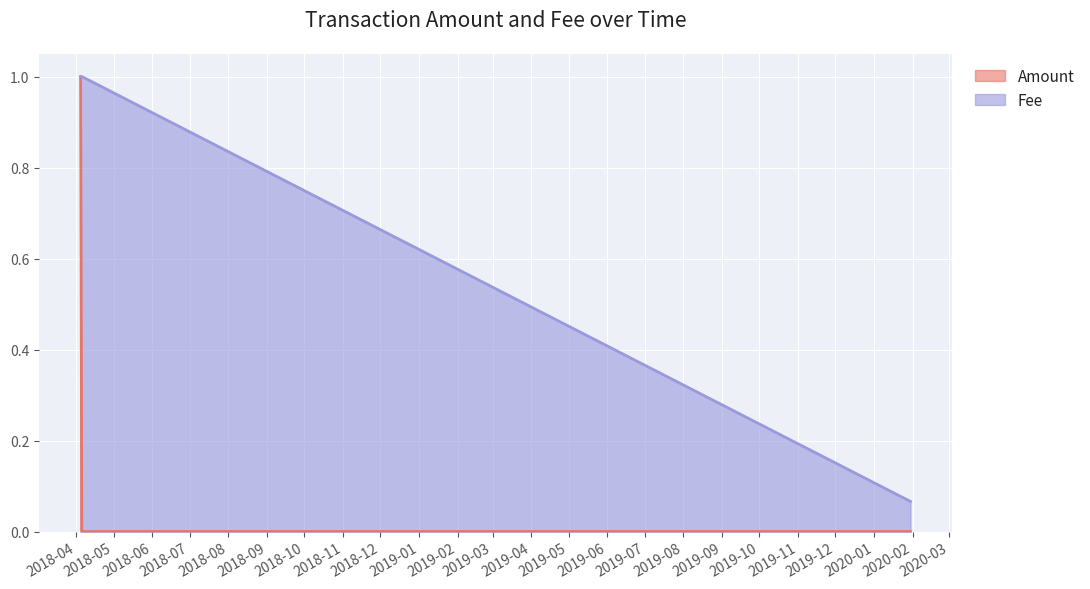

At which category is the sum across all series the highest?

2018-04-04 13:17:39